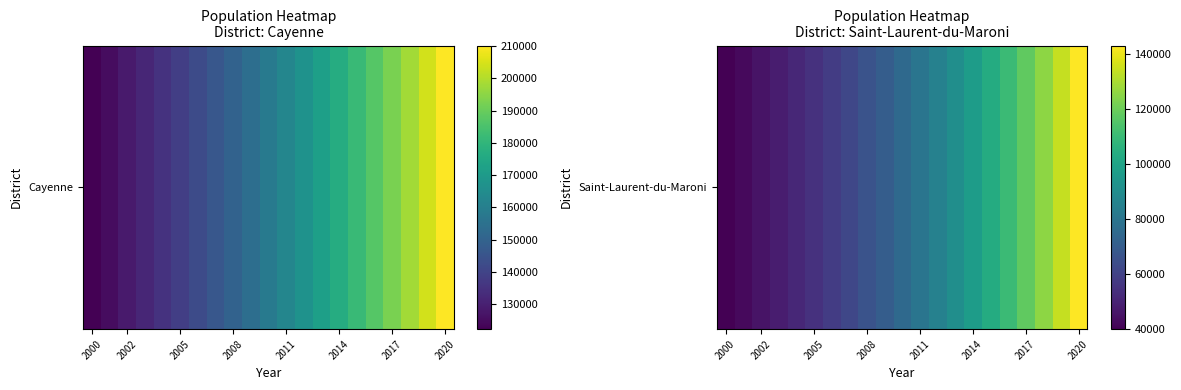

How many categories are shown in the chart?

21